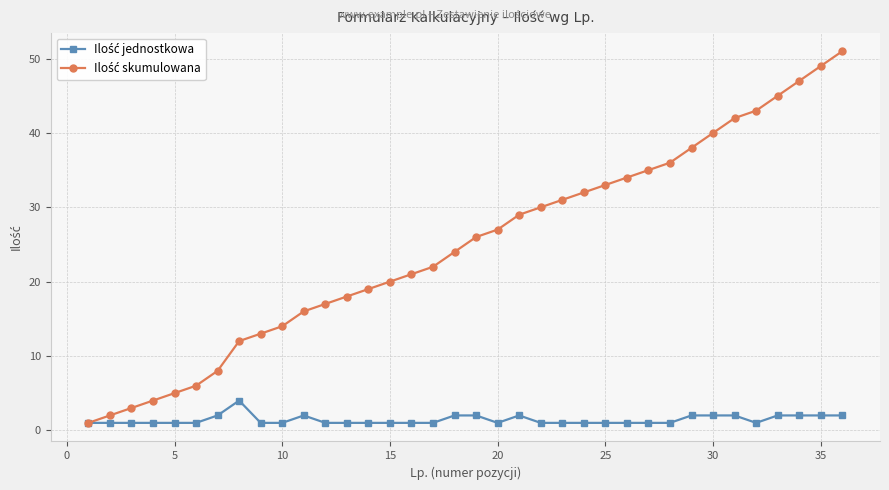

Which series has the largest total across all categories?

Ilość skumulowana